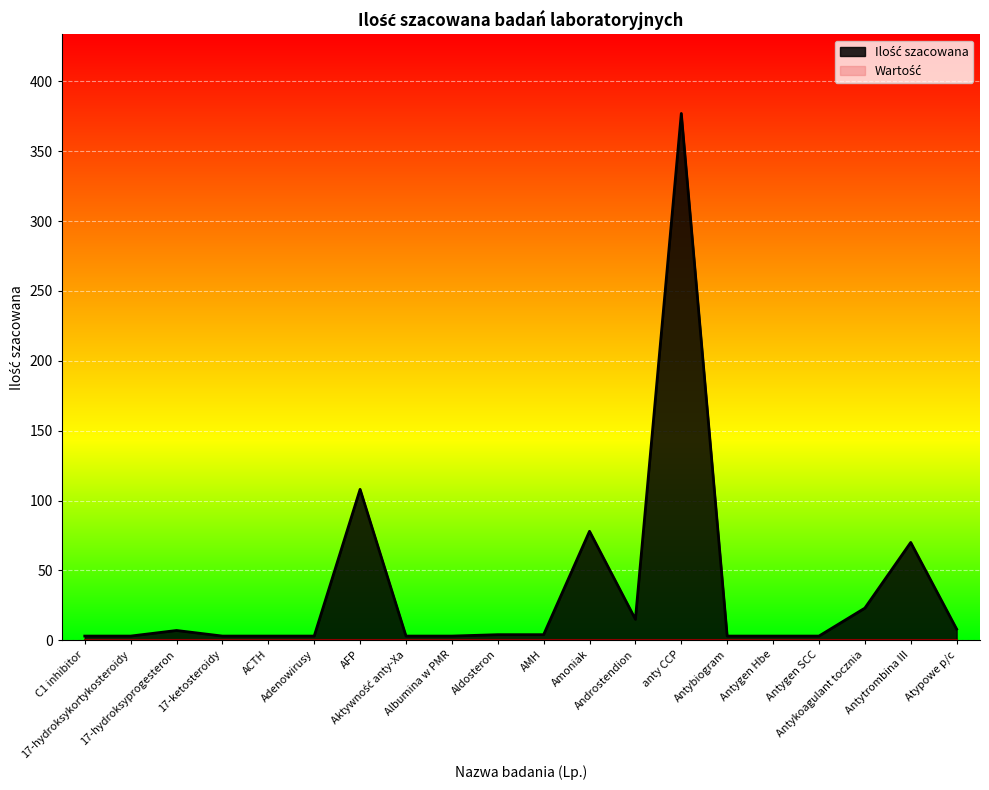

How many lines are shown in the chart?

2